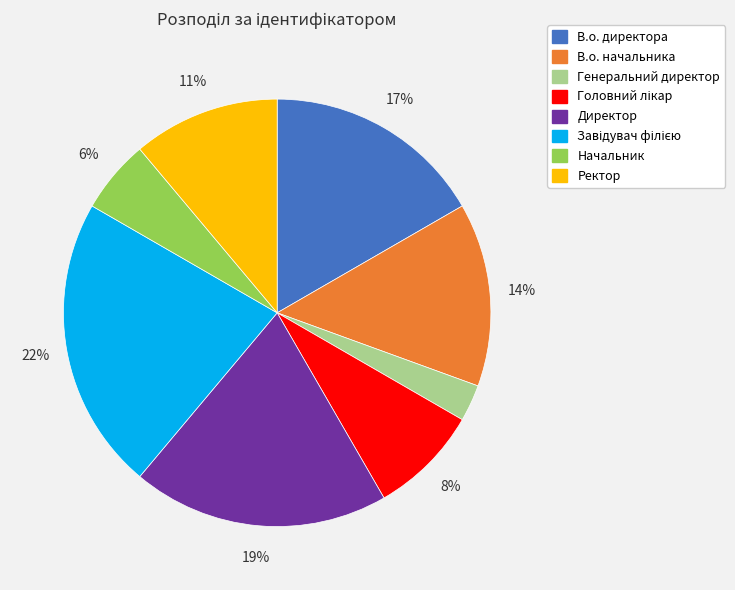

To the nearest percent, what is the difference between the largest and smallest slice percentages?

19%